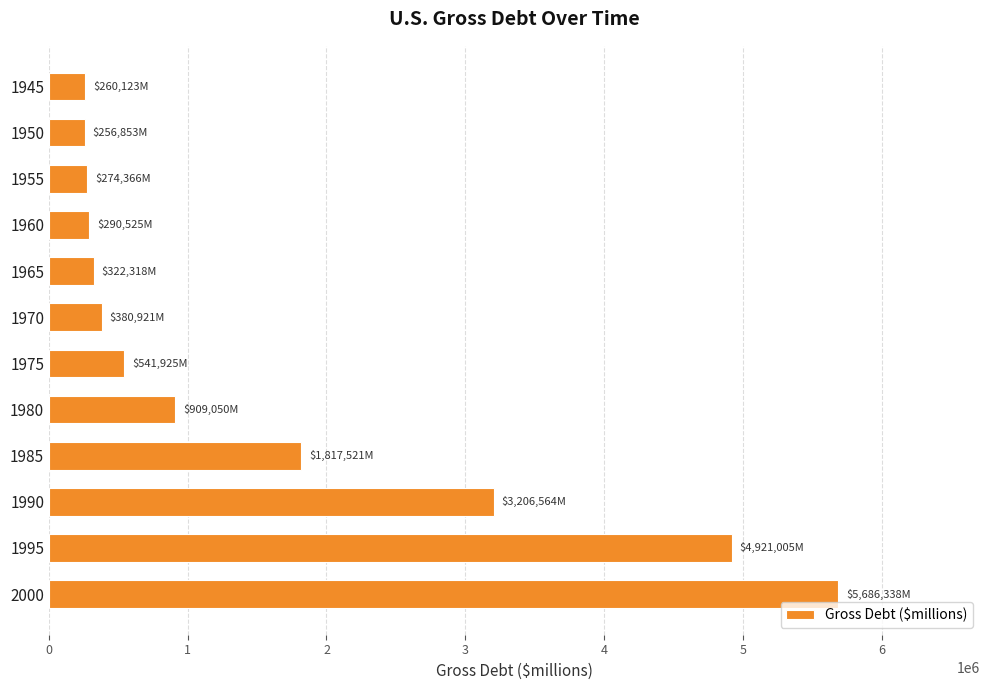

Which label corresponds to the largest value in the chart?

2000